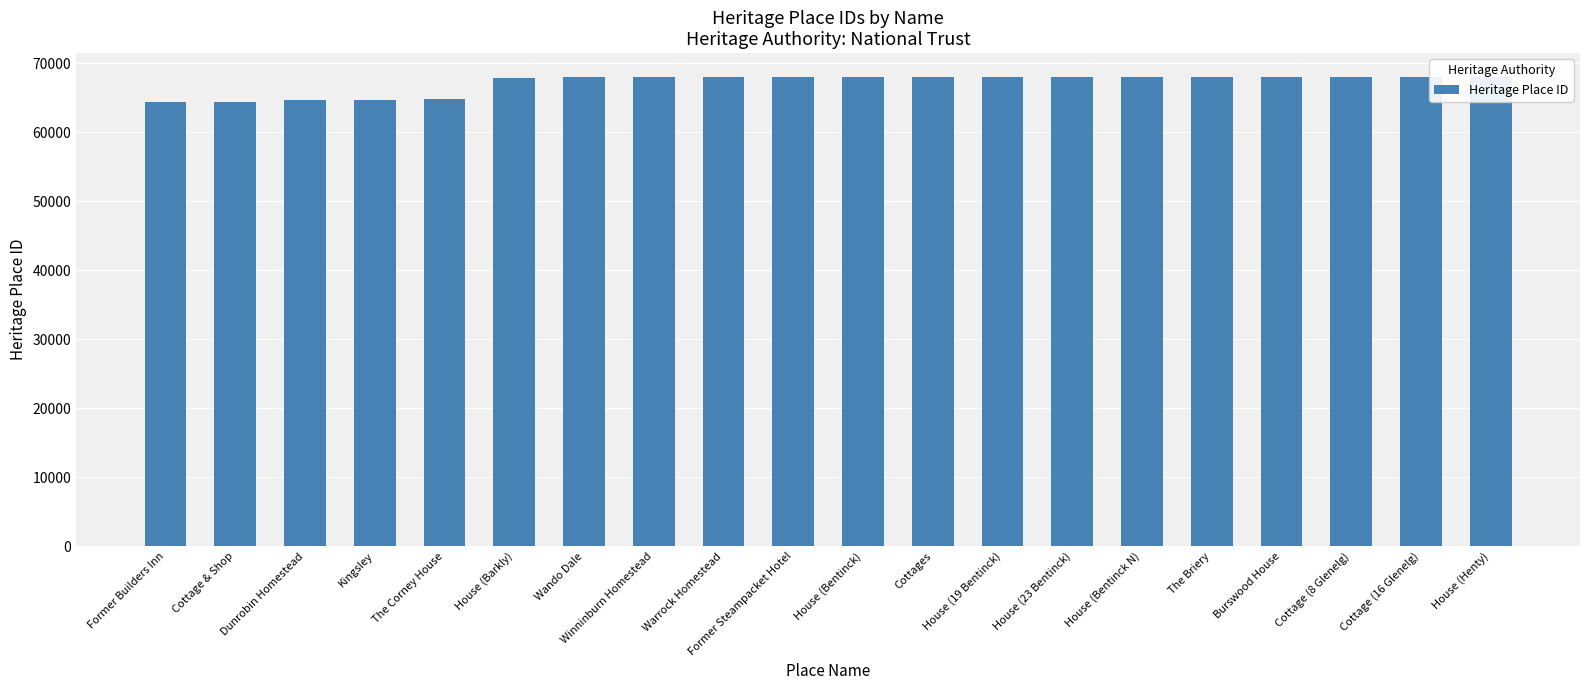

Count the number of categories in the chart.

20